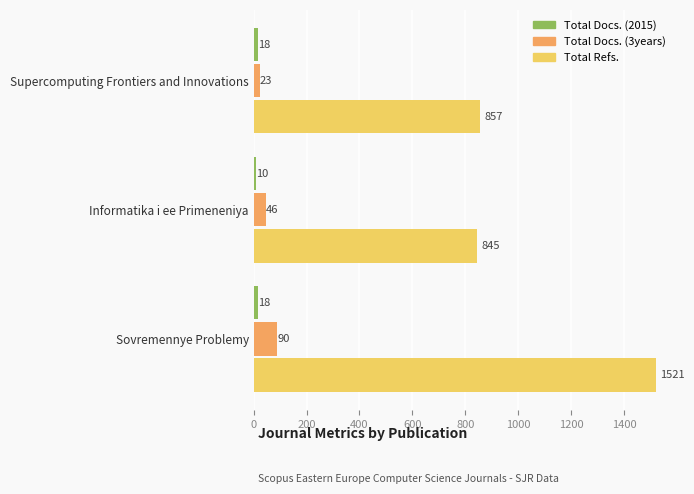

What is the average value of the Total Docs. (2015) series?

15